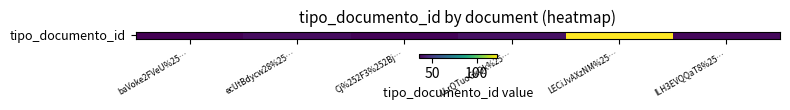

At which category does the chart reach its peak across all series?

LECiJvAXzNM%25…